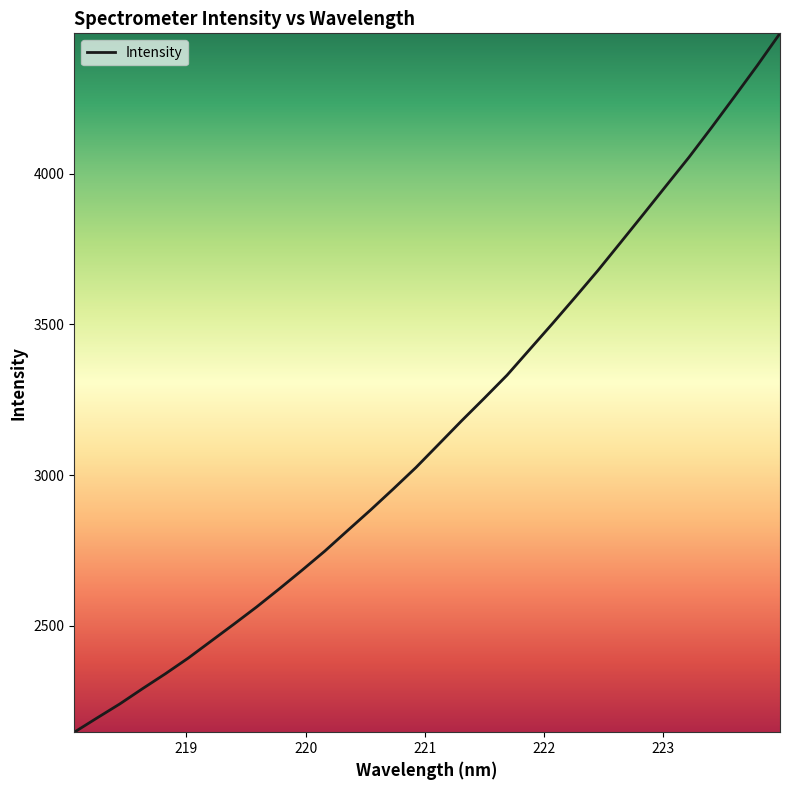

What is the maximum value shown in the chart?

4466.7